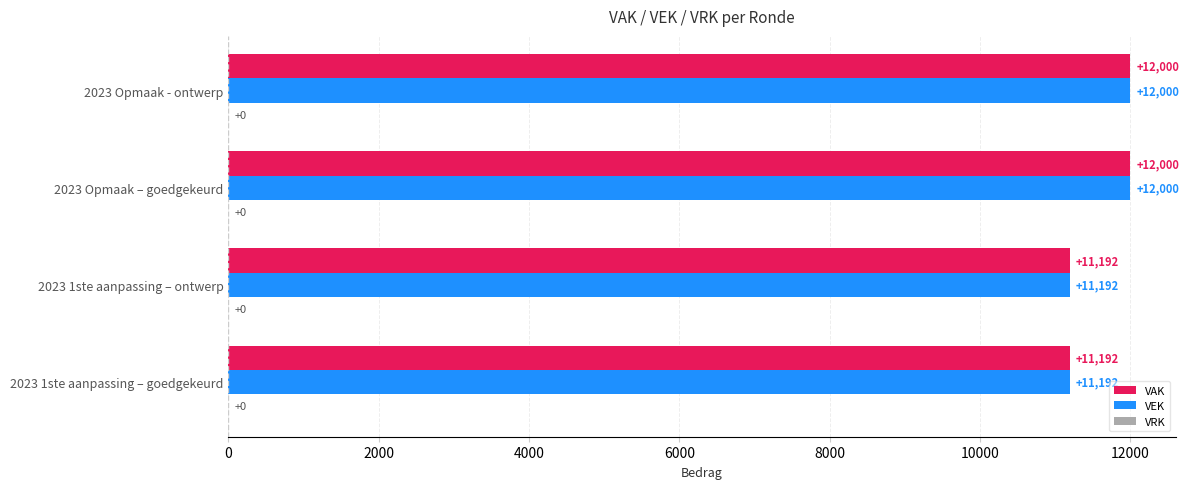

What is the total value across all series at 2023 1ste aanpassing – goedgekeurd?

22384